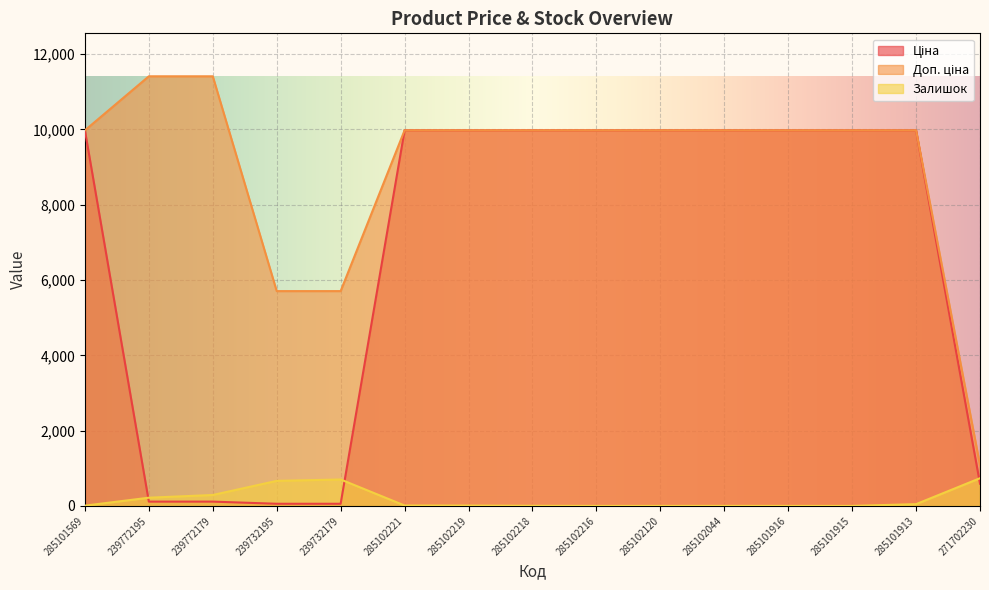

At which label is Залишок closest to 368?

239772179